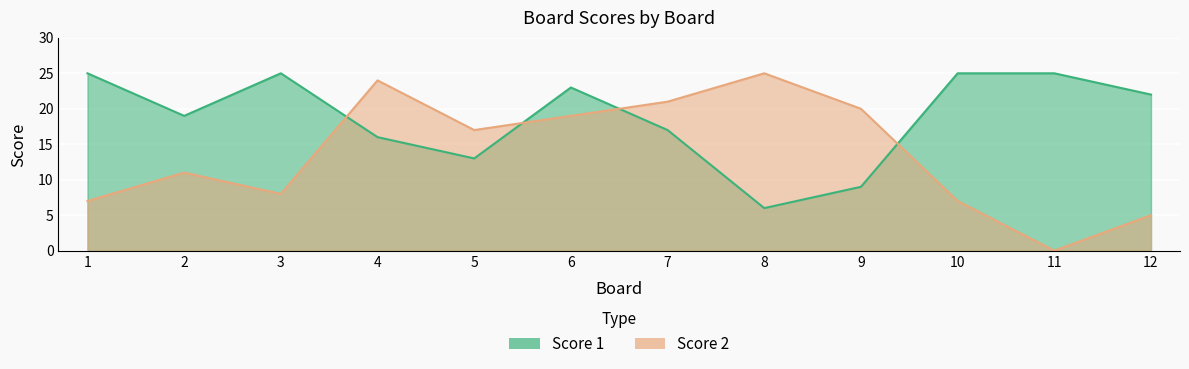

How many values in the Score 1 series exceed 22?

5